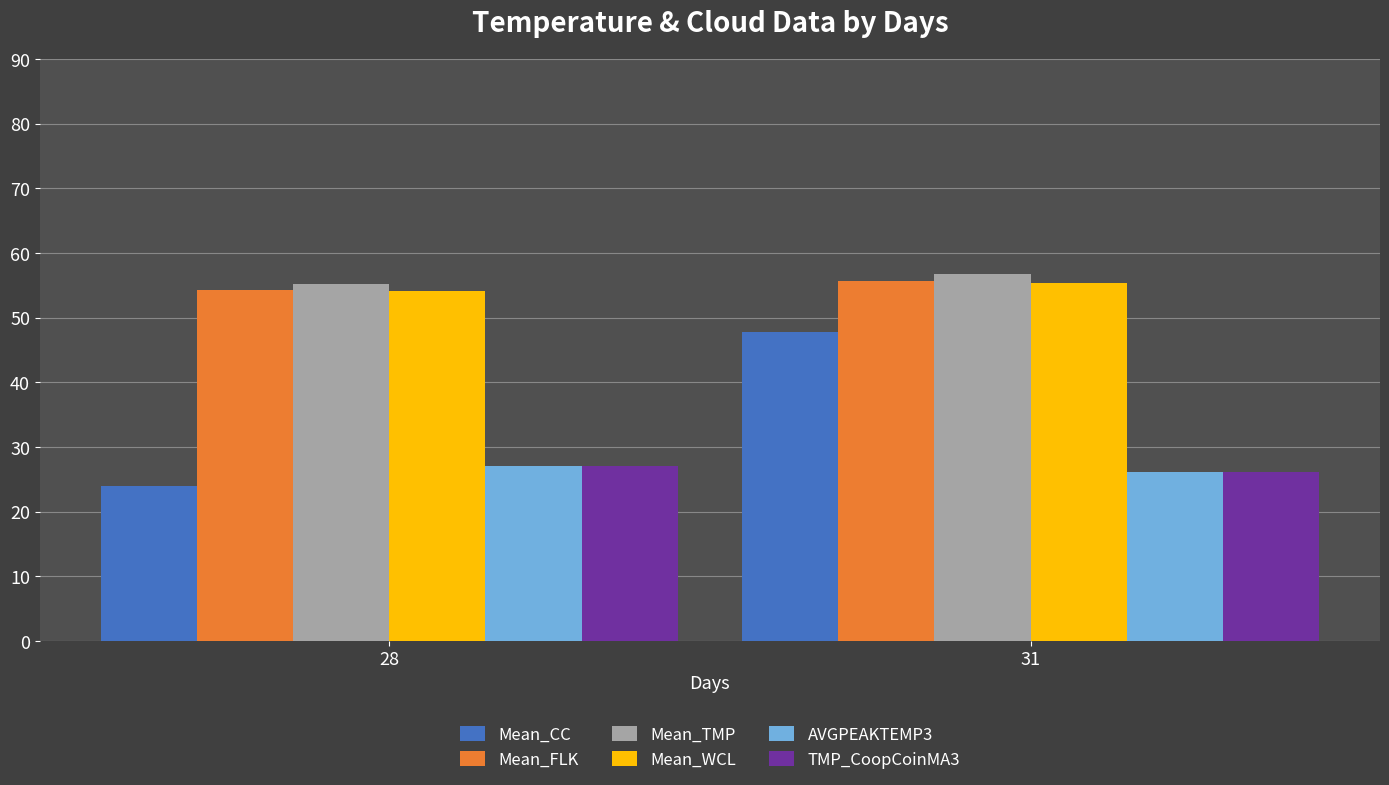

What is the average value of the Mean_TMP series?

56.0